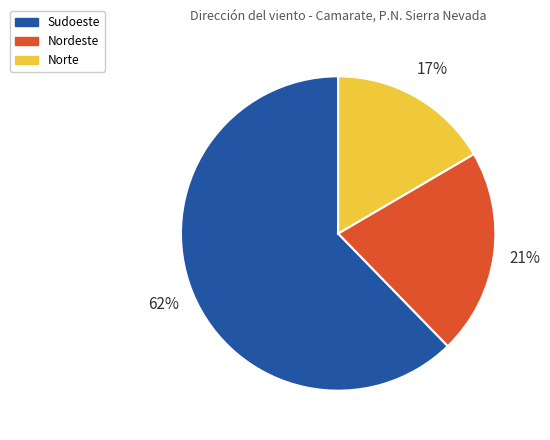

The Sudoeste slice represents 73% of the pie. True or false?

False